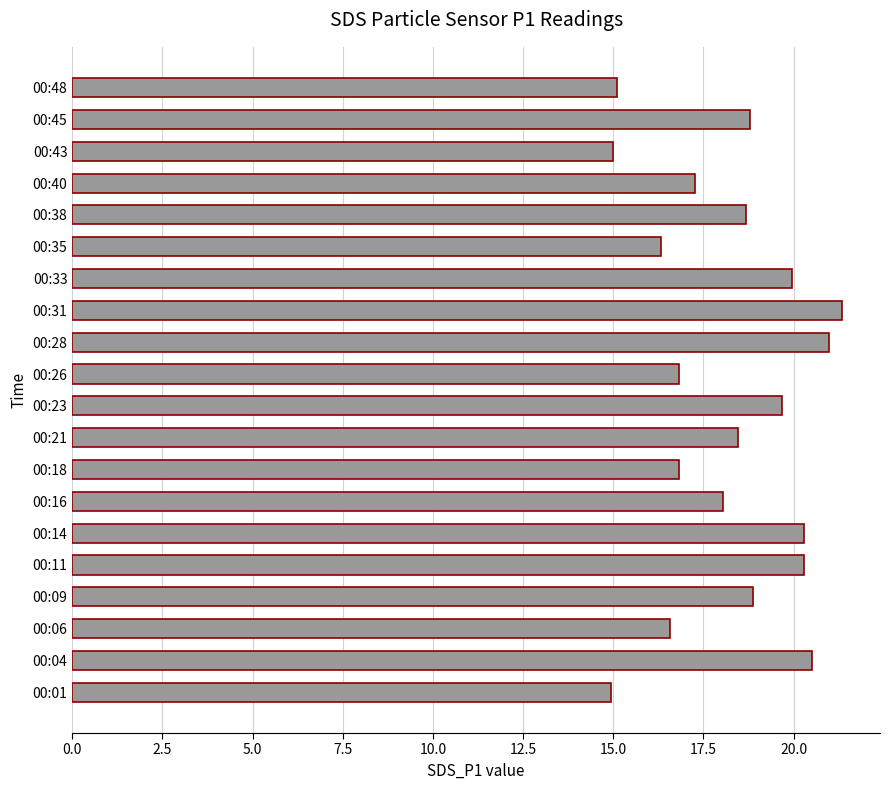

How many bars are there in total?

20